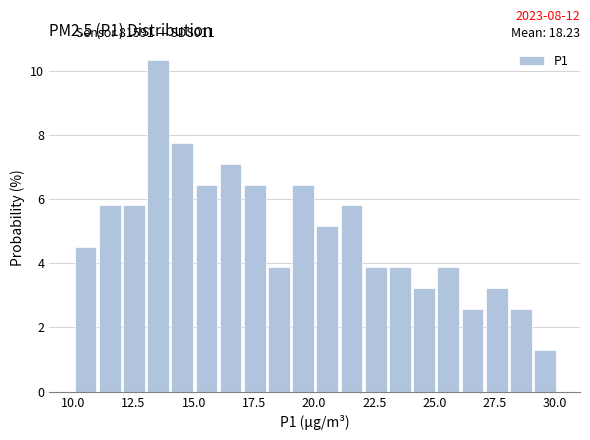

Around what value on the x-axis is the tallest bar? Give the approximate position of its centre, as read against the axis.

13.5